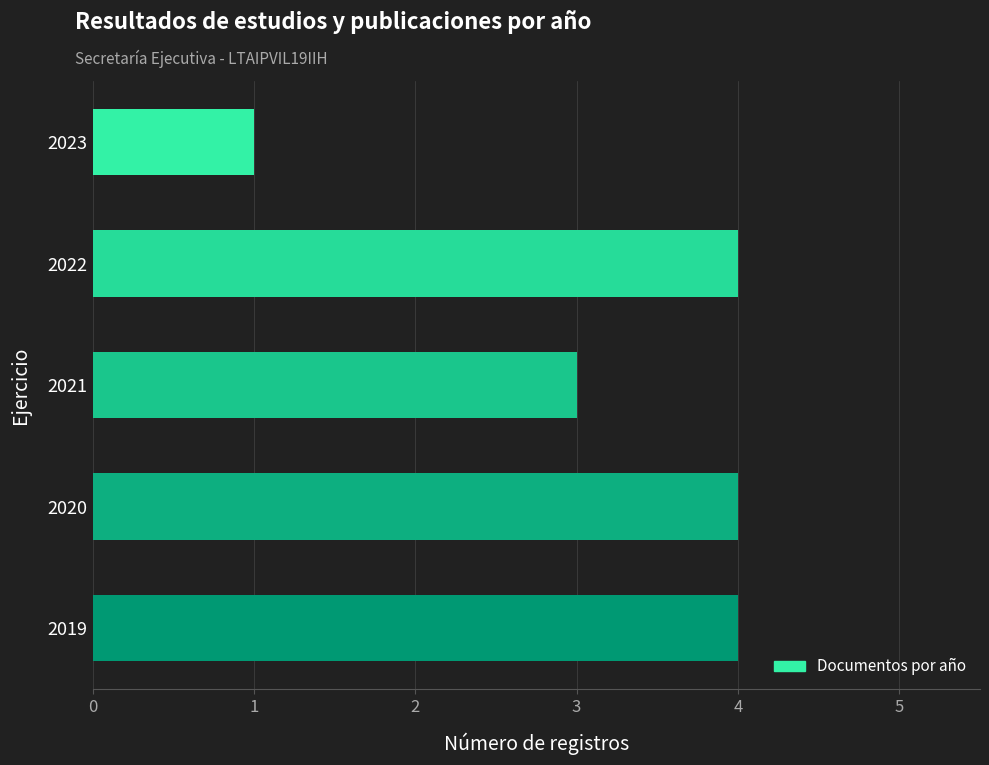

Reading bottom to top, transcribe all the data shown in this chart.

2019=4	2020=4	2021=3	2022=4	2023=1